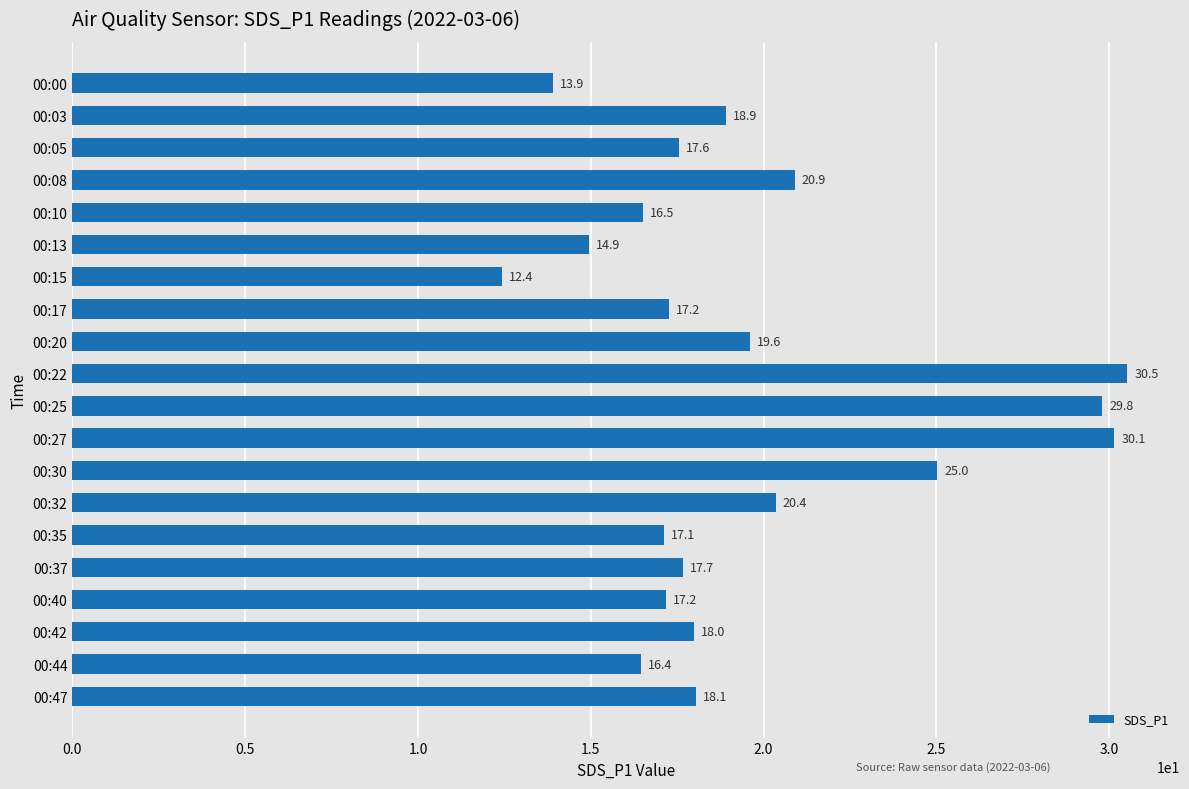

Which has a higher value, 00:20 or 00:30?

00:30